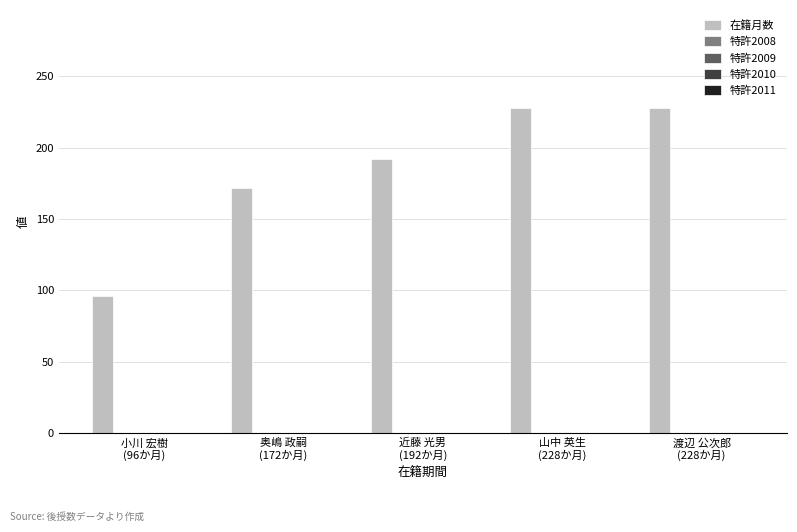

How many bars are there in total?

5